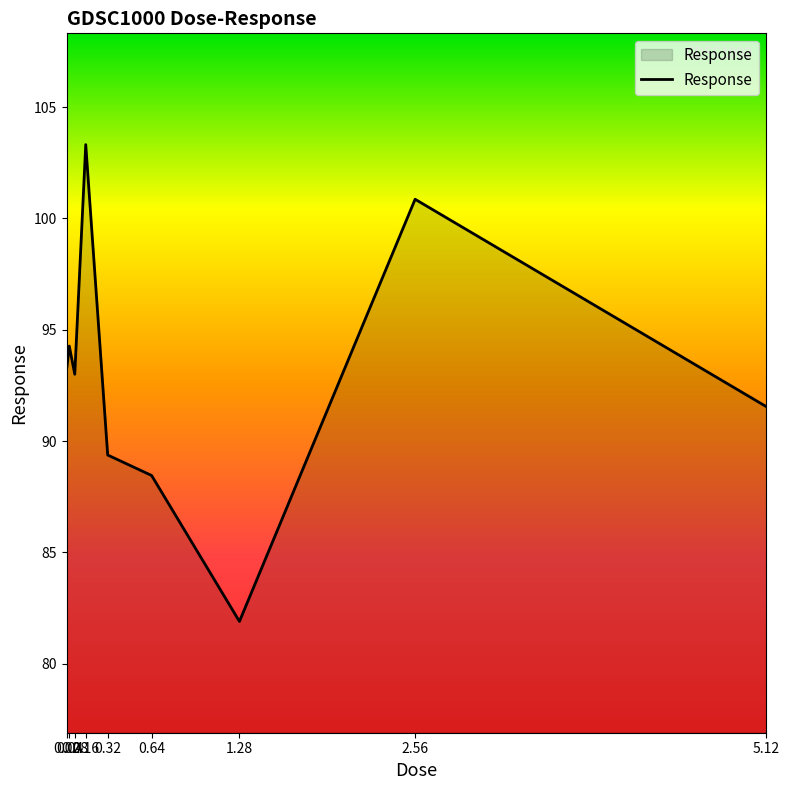

Reading left to right, list all the values displayed in this chart.

0.02=93.2	0.04=94.3	0.08=93.0	0.16=103.3	0.32=89.4	0.64=88.5	1.28=81.9	2.56=100.9	5.12=91.5